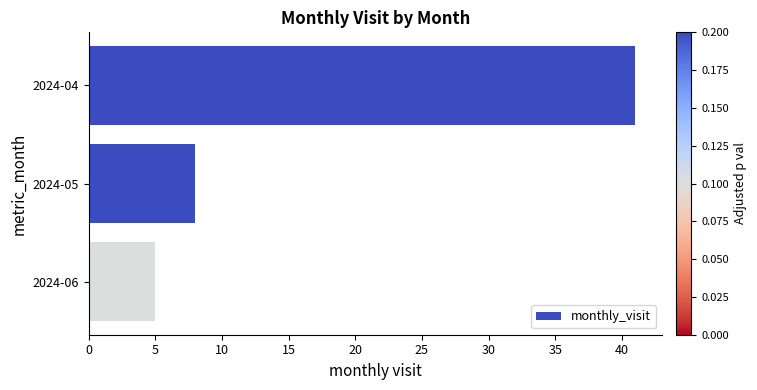

Rank the categories by value from highest to lowest.

2024-04, 2024-05, 2024-06